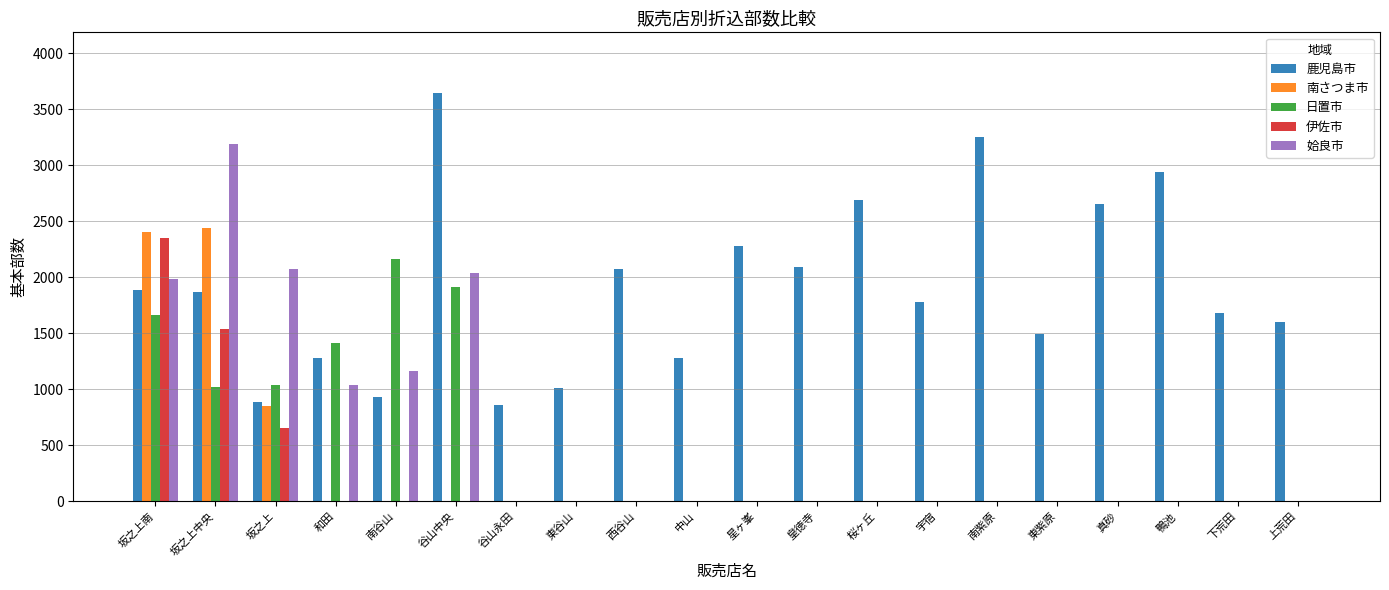

What is the sum of all 姶良市 values?

11480